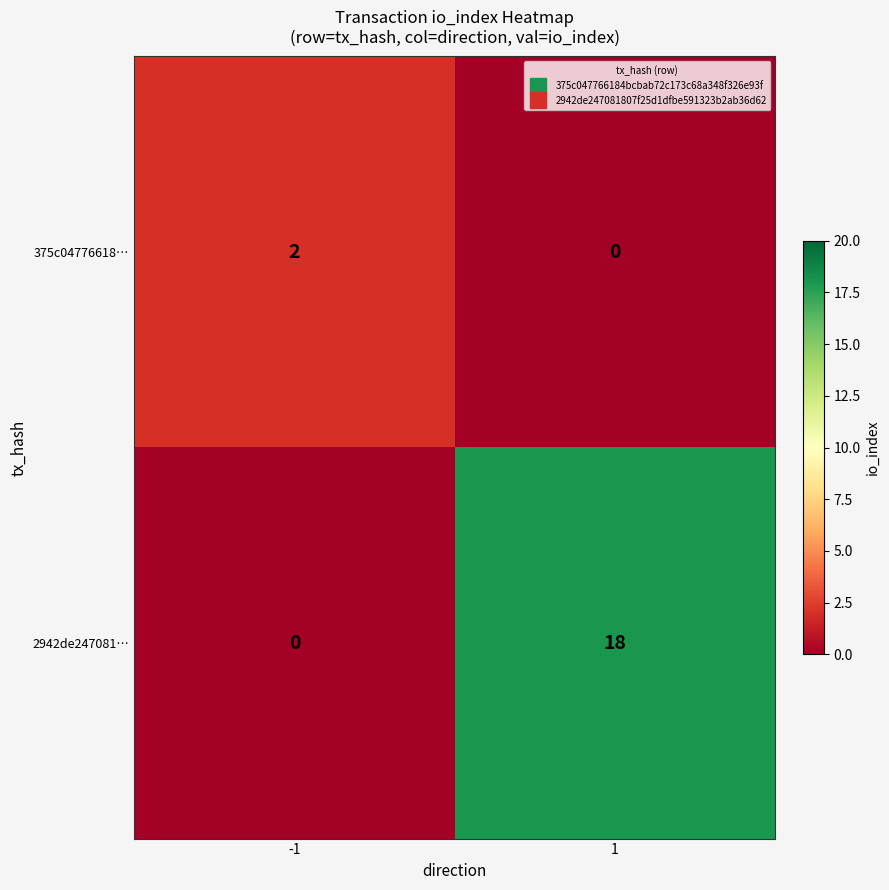

Which category has the highest value across all series?

1